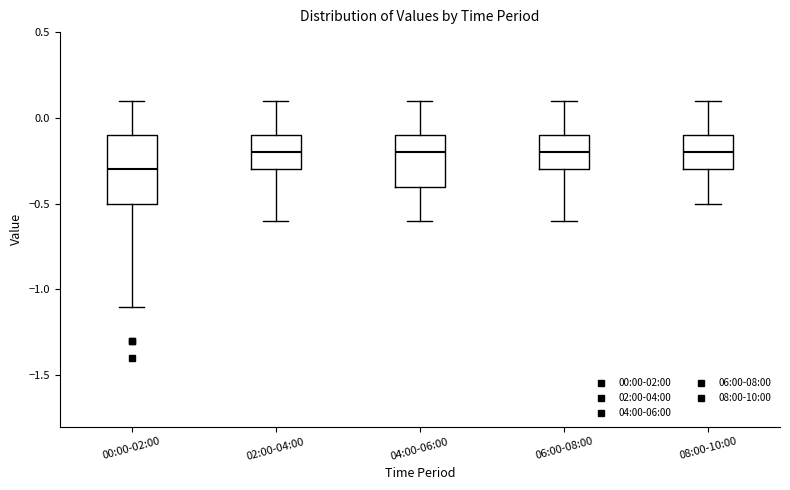

Which box has the lowest median line?

00:00-02:00